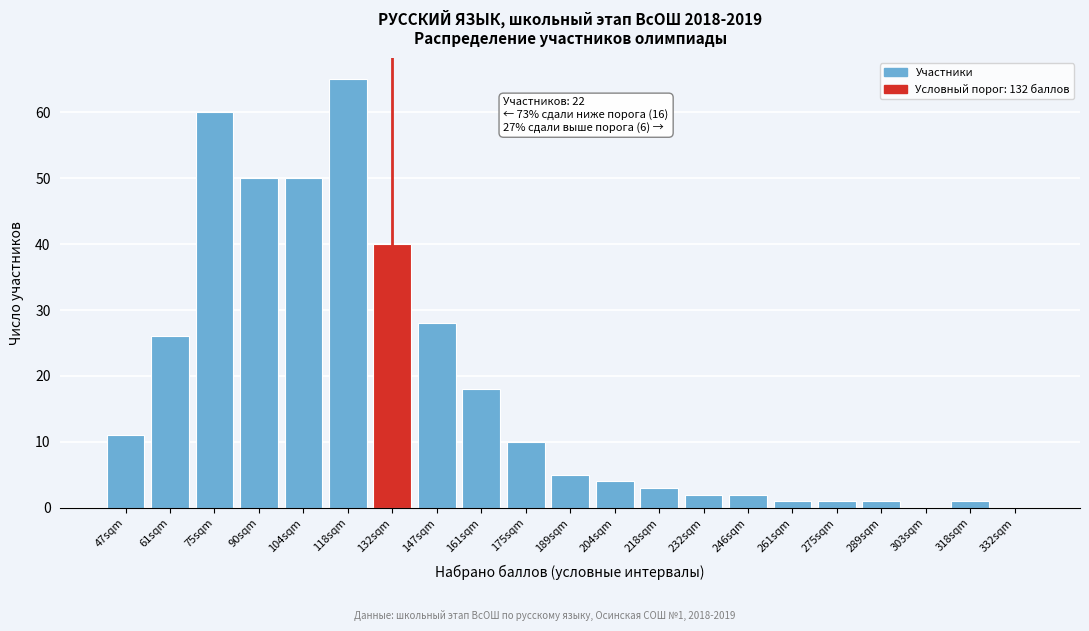

Reading left to right, what are all the values shown in this chart?

47sqm=11	61sqm=26	75sqm=60	90sqm=50	104sqm=50	118sqm=65	132sqm=40	147sqm=28	161sqm=18	175sqm=10	189sqm=5	204sqm=4	218sqm=3	232sqm=2	246sqm=2	261sqm=1	275sqm=1	289sqm=1	303sqm=0	318sqm=1	332sqm=0